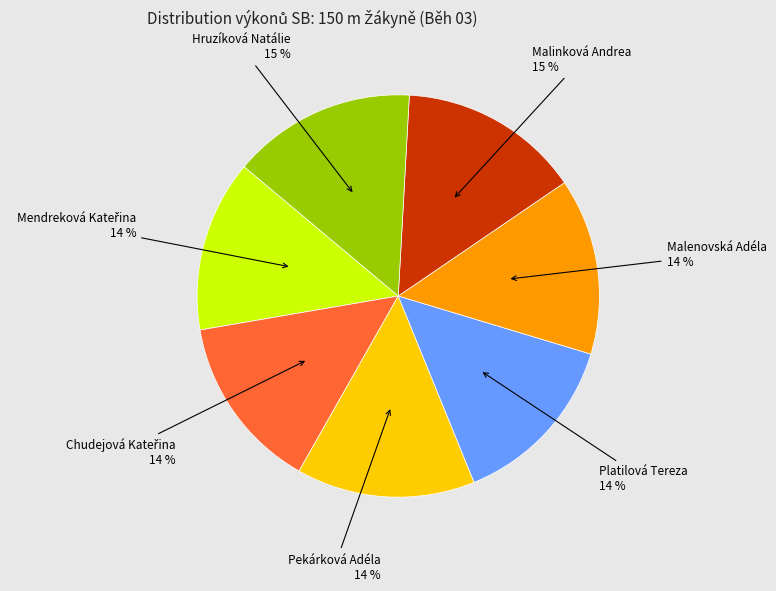

To the nearest percent, what is the difference between the largest and smallest slice percentages?

1%